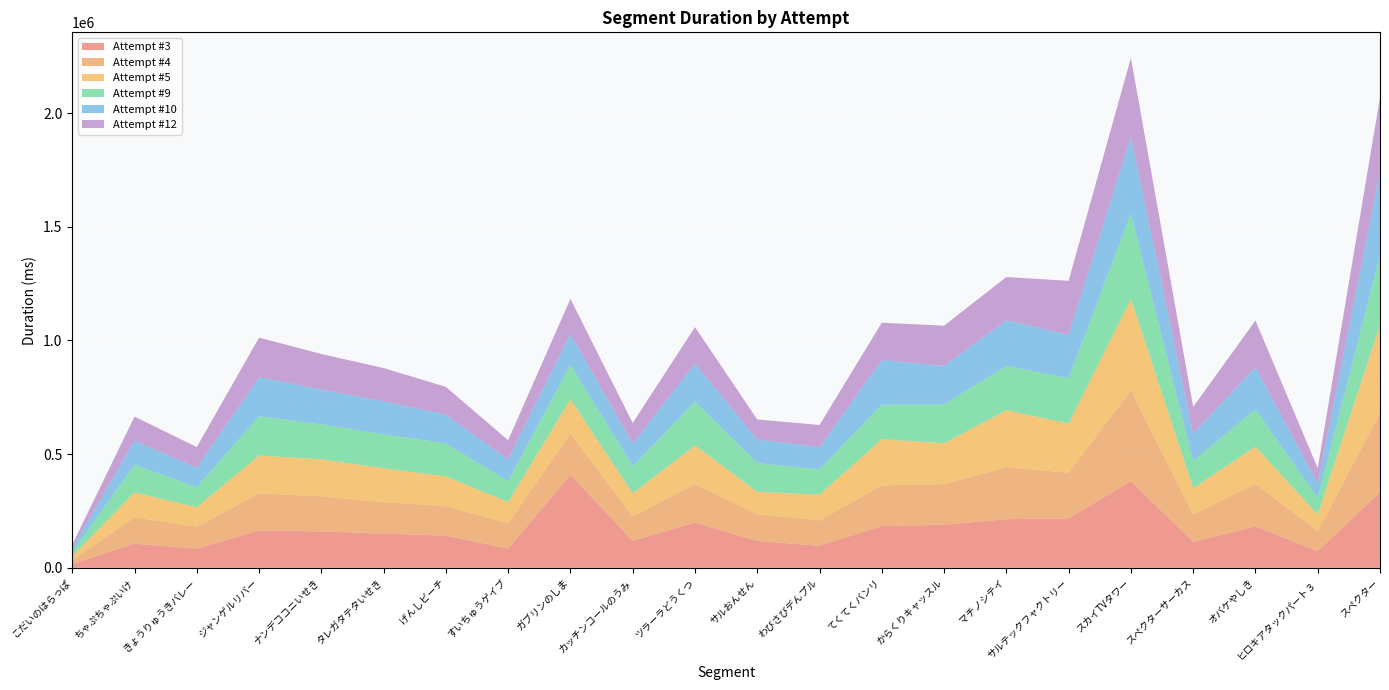

Reading left to right, transcribe all the data shown in this chart.

Attempt #3: 16065	106271	83828	164277	159869	150290	141698	84426	408767	118789	198912	118080	96945	183927	189027	213861	217609	381082	114428	182002	73640	332191
Attempt #4: 16422	116519	96702	163186	154352	138266	129841	112257	181793	107051	169822	117337	111402	178656	179188	229115	200807	399322	120880	187073	88801	349232
Attempt #5: 19276	108988	85775	166869	162816	149452	130477	92966	151034	101854	169324	98536	113343	203318	179472	250083	215871	401601	115308	163607	72173	387161
Attempt #9: 16033	121295	88648	172299	153520	149579	144745	91782	152560	119134	192492	126460	111401	151755	169742	195656	199731	376138	118931	164562	72329	304958
Attempt #10: 16835	106246	85348	171612	154081	144322	127228	95369	134925	98765	167468	104485	97241	197082	170415	199888	191505	338398	120998	184796	64729	367816
Attempt #12: 16796	105714	90710	174213	155831	146752	121887	84352	153765	91238	160763	87526	97884	163222	177170	190325	236696	346544	117259	205401	66690	327401